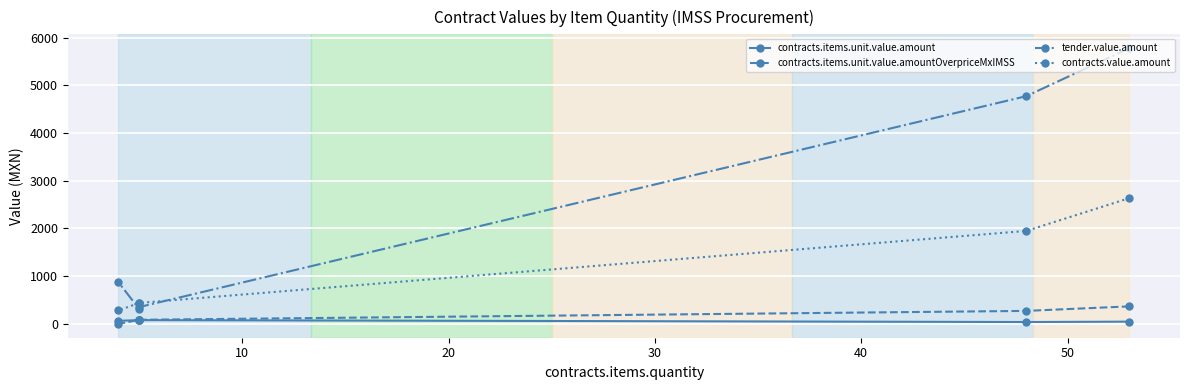

What are all the series names shown in the legend?

contracts.items.unit.value.amount, contracts.items.unit.value.amountOverpriceMxIMSS, tender.value.amount, contracts.value.amount